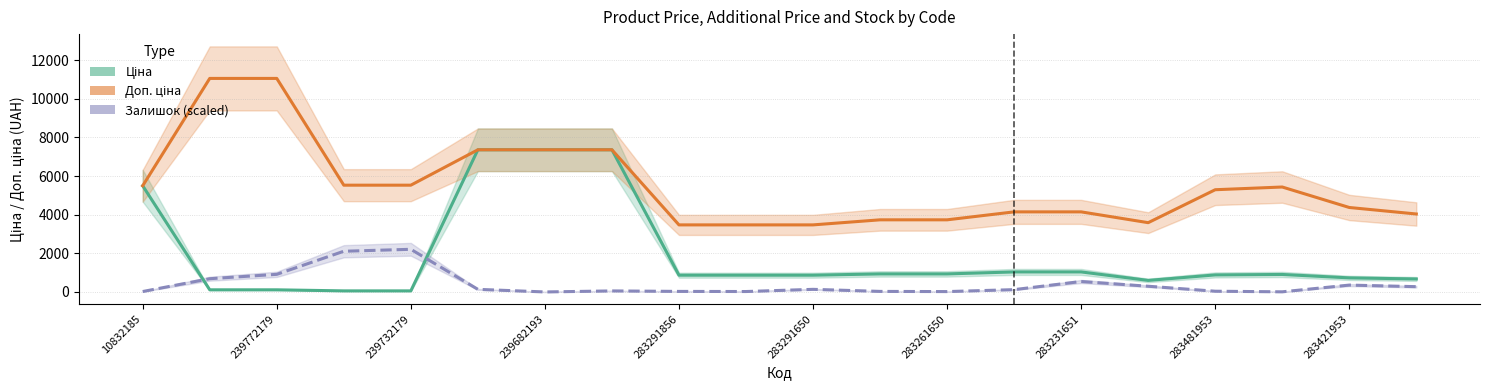

Reading left to right, what are all the values shown in this chart?

Ціна: 5497.3	110.5	110.5	55.3	55.3	7360.2	7360.2	7360.2	868.0	868.0	868.0	933.5	933.5	1036.5	1036.5	597.8	882.1	905.5	728.8	672.7
Доп. ціна: 5497.3	11055.0	11055.0	5528.0	5528.0	7360.2	7360.2	7360.2	3472.1	3472.1	3472.1	3734.2	3734.2	4145.9	4145.9	3586.7	5292.4	5432.8	4372.9	4036.0
Залишок (scaled): 22.0	685.7	912.2	2107.4	2208.1	135.3	0.0	53.5	28.3	22.0	135.3	28.3	18.9	119.5	541.0	295.7	37.7	6.3	355.4	273.6